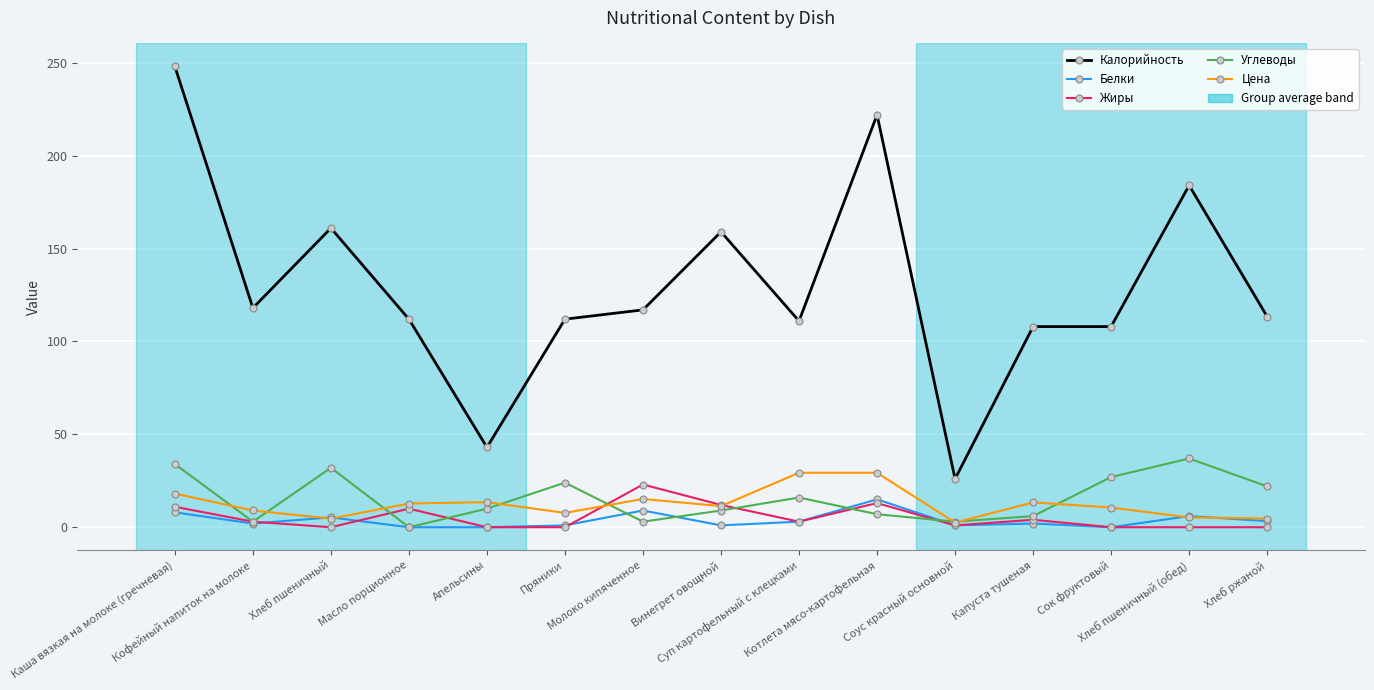

What is the approximate value of Цена at Апельсины?

13.5